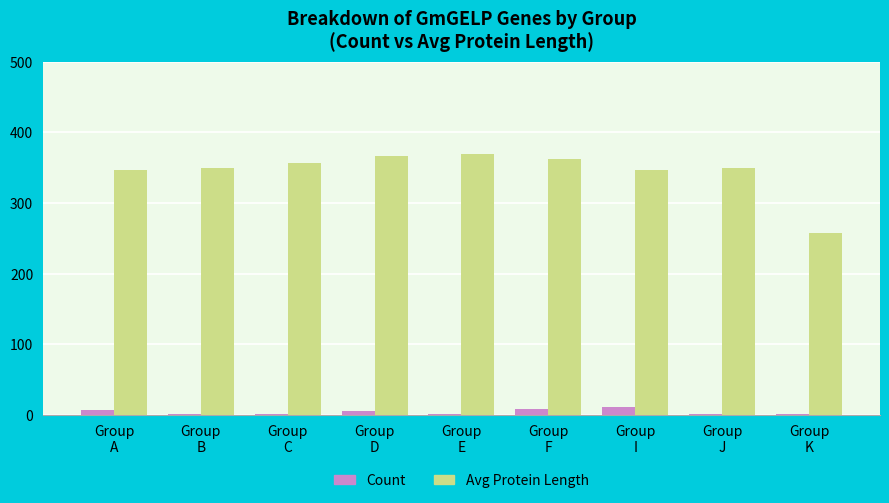

What is the sum of the Avg Protein Length values at Group
F and Group
B?

712